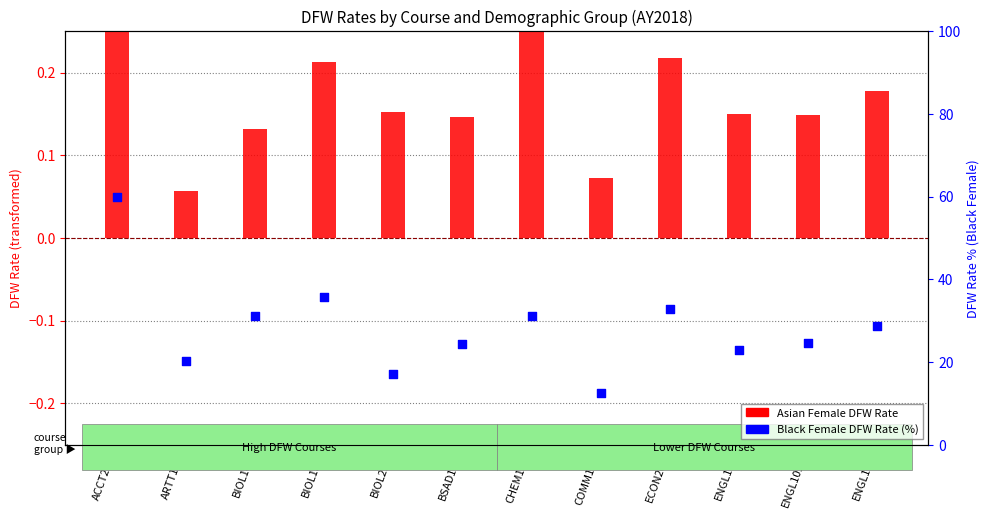

What is the total value across all series at ARTT100?

20.2